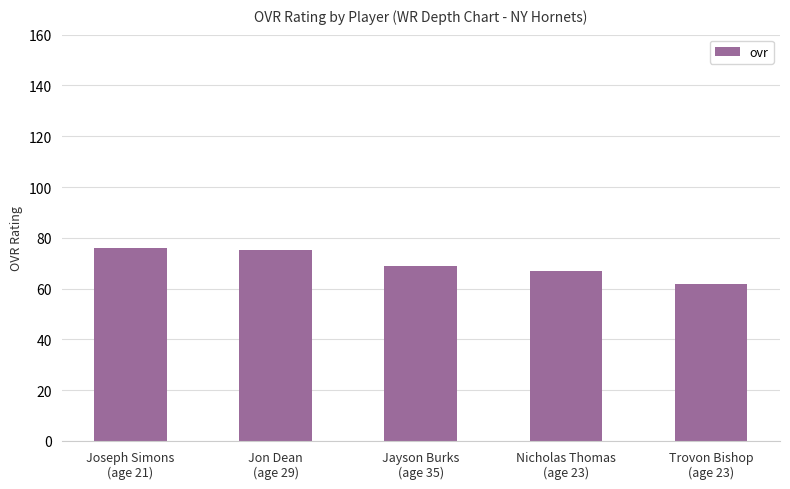

What is the minimum value shown in the chart?

62